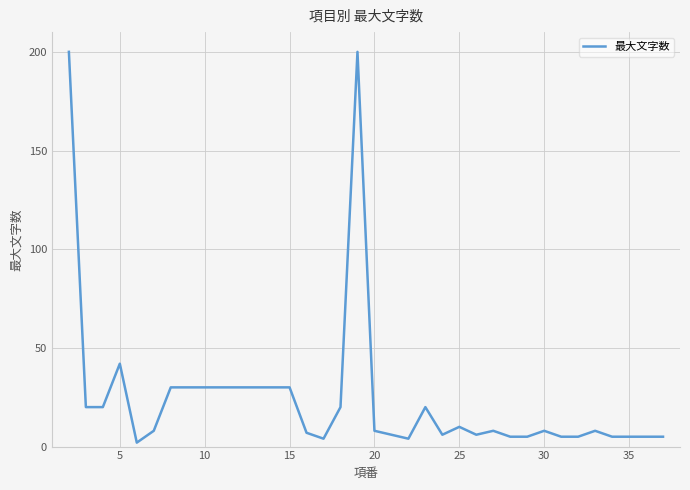

What is the difference between the maximum and minimum values?

198